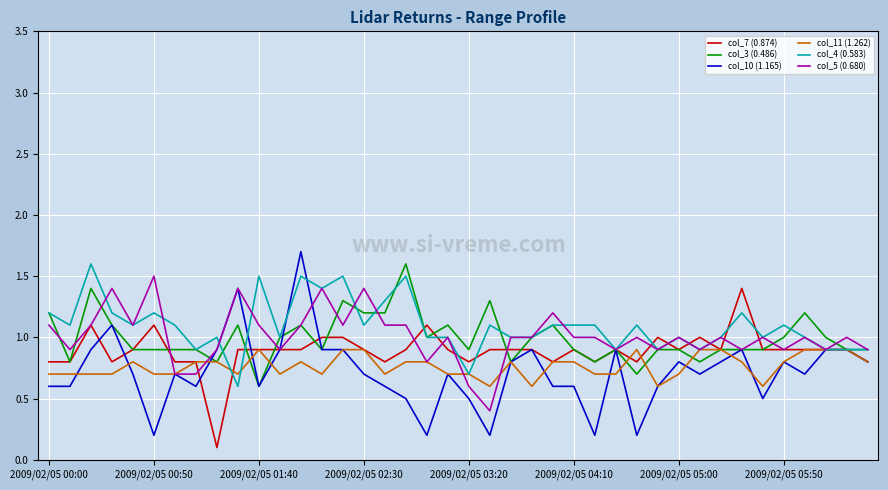

What is the highest value of the col_3 (0.486) series?

1.6